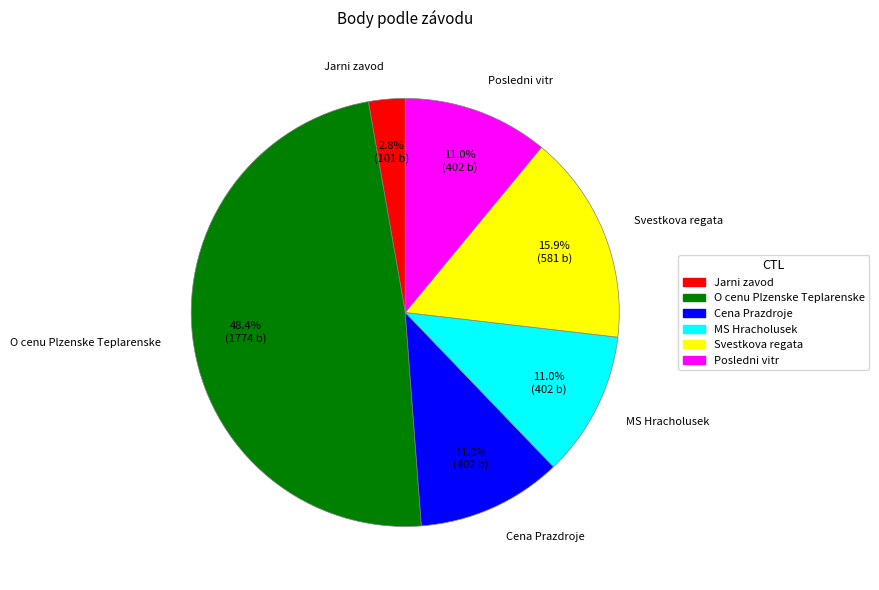

How many segments does this pie chart have?

6